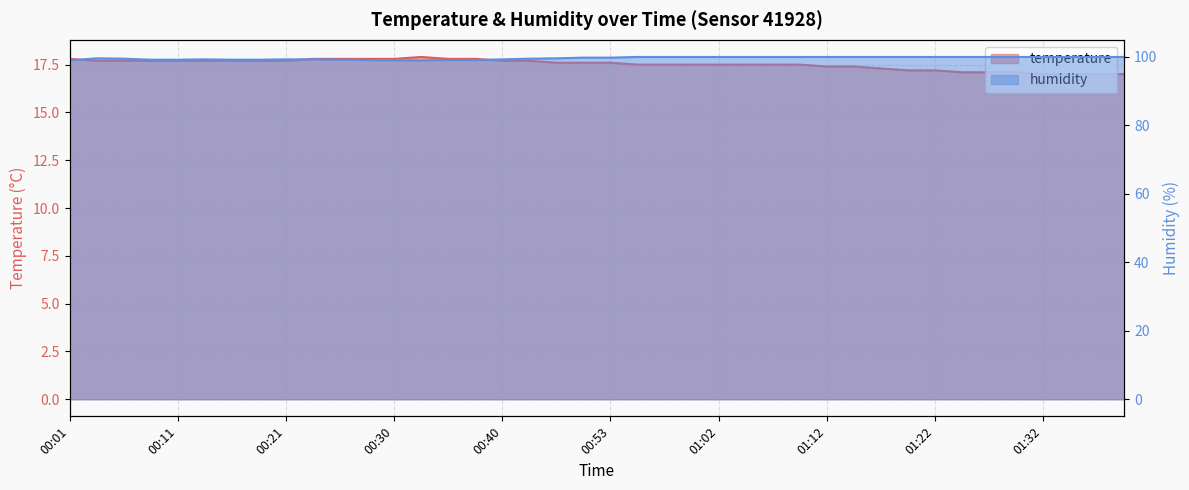

What is the average value of the temperature series?

17.5